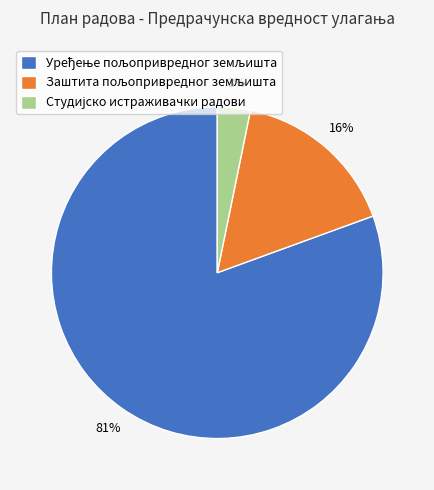

Is there a majority slice in this chart?

Yes